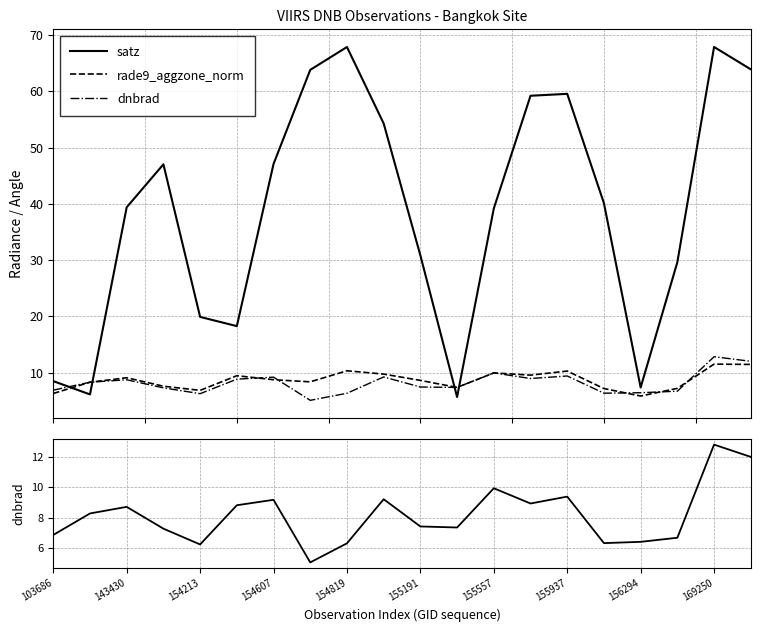

How many intersections are there between dnbrad and rade9_aggzone_norm?

8